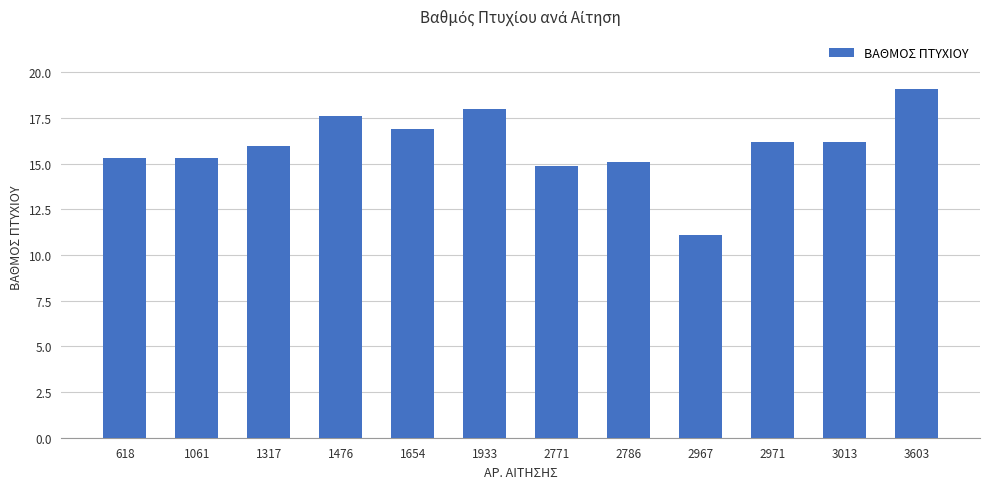

How many series are shown in this chart?

1